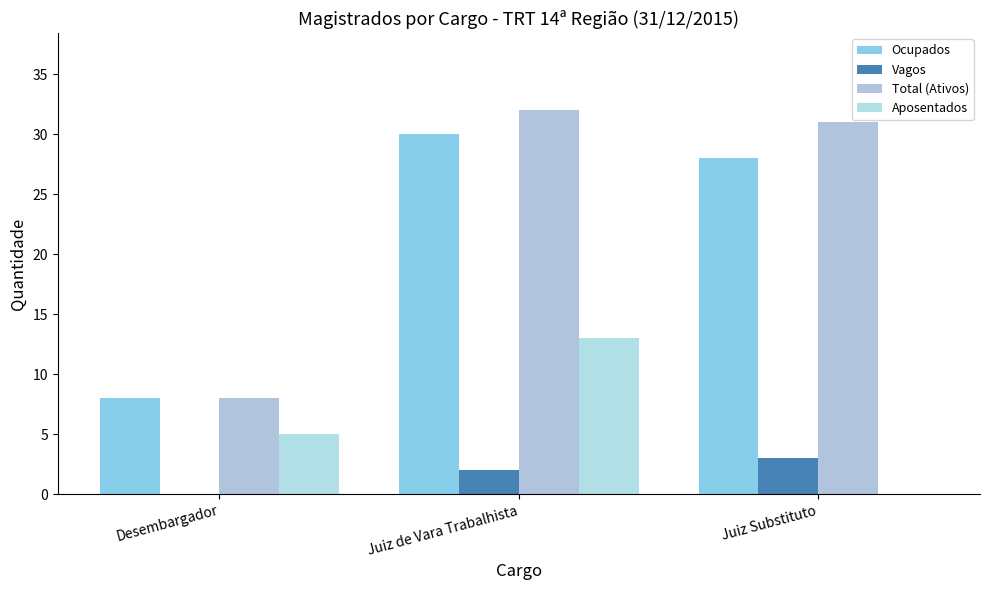

What is the sum of the Vagos values at Juiz de Vara Trabalhista and Desembargador?

2